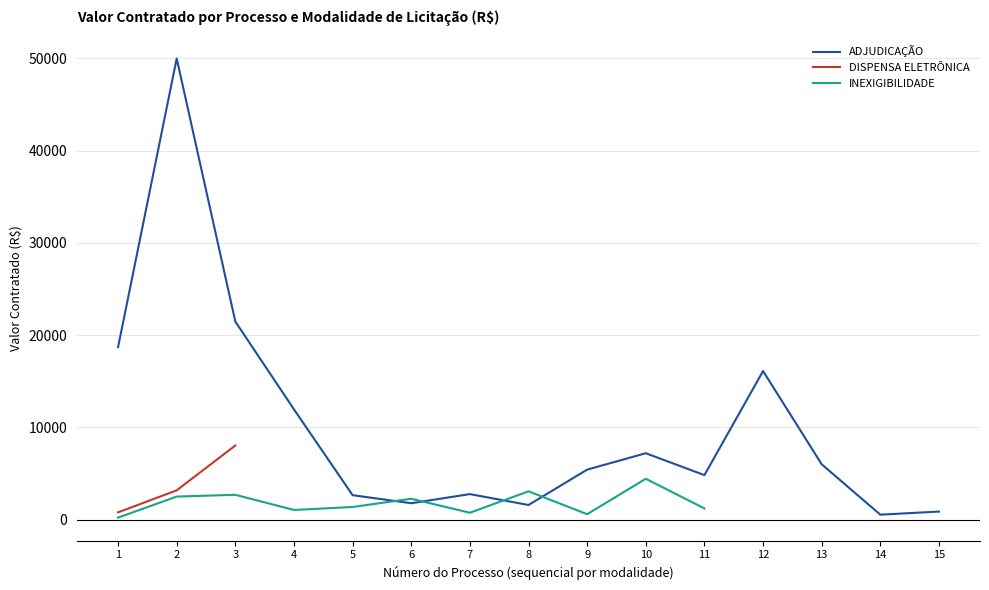

Where does the INEXIGIBILIDADE series first go above 2500?

3